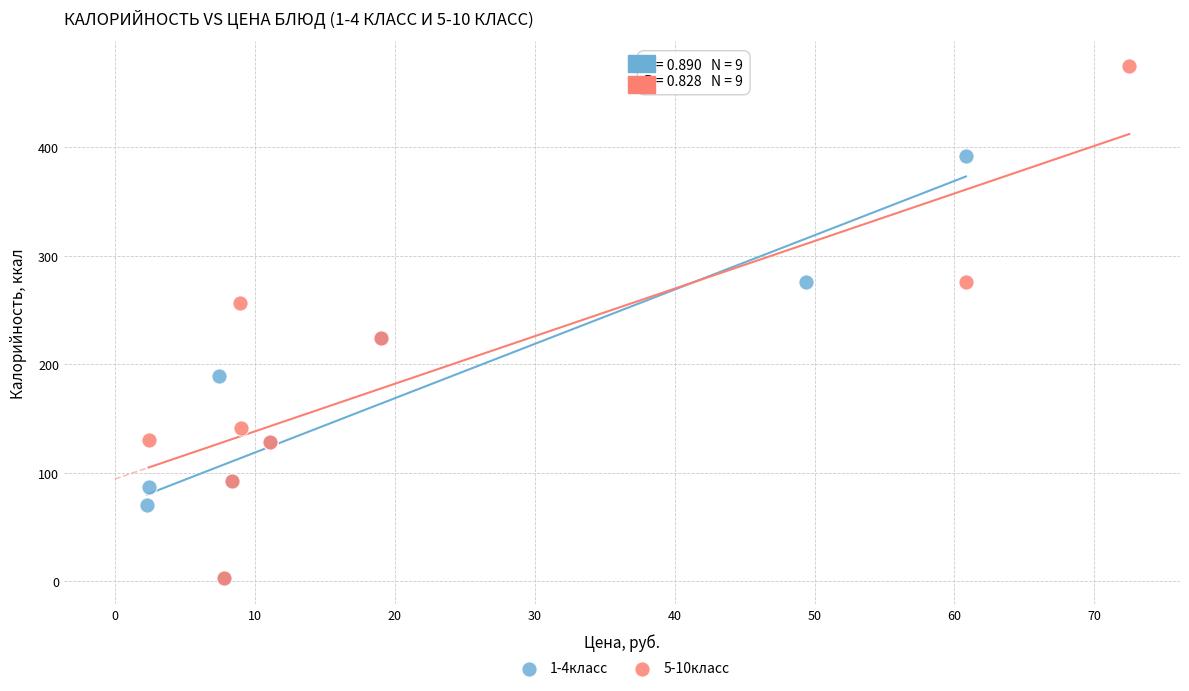

Which series has the widest spread of Y values?

5-10класс